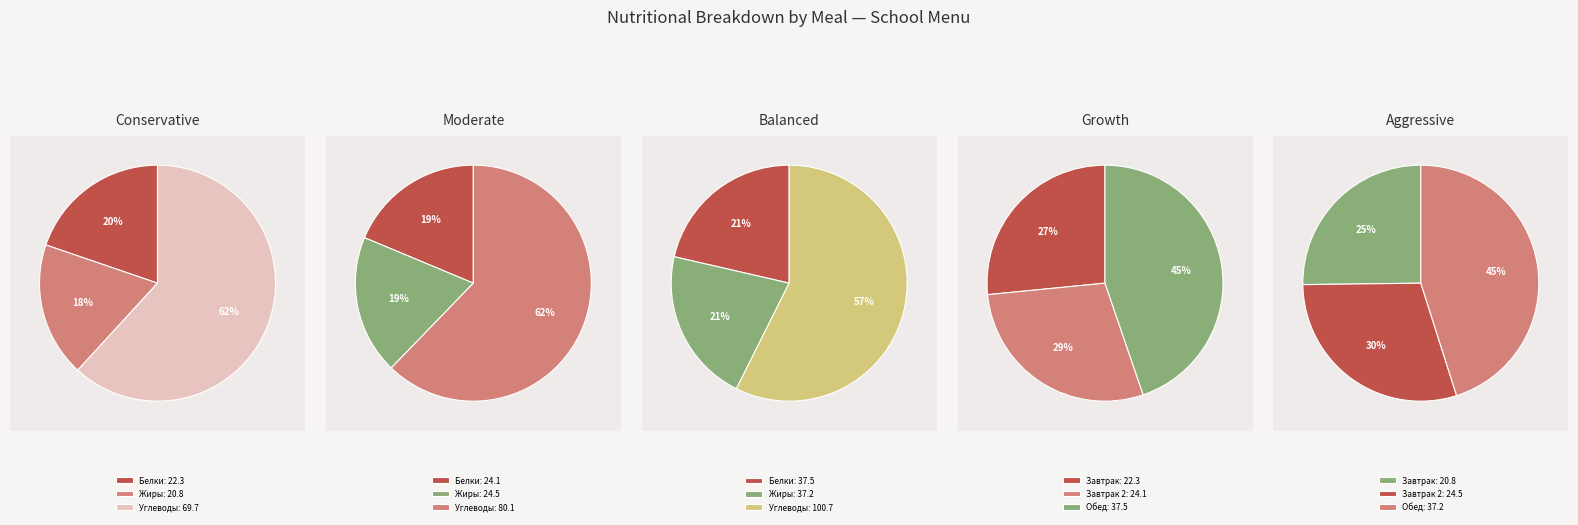

Is the sum of Углеводы and Белки greater than half?

Yes